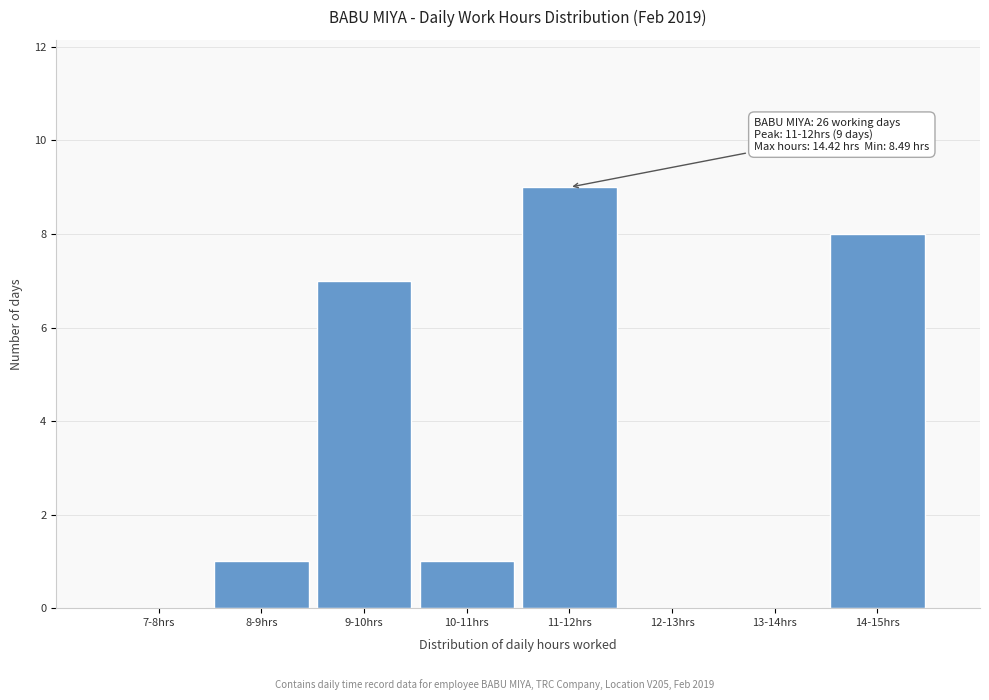

Reading left to right, extract all data points from this chart.

7-8hrs=0	8-9hrs=1	9-10hrs=7	10-11hrs=1	11-12hrs=9	12-13hrs=0	13-14hrs=0	14-15hrs=8